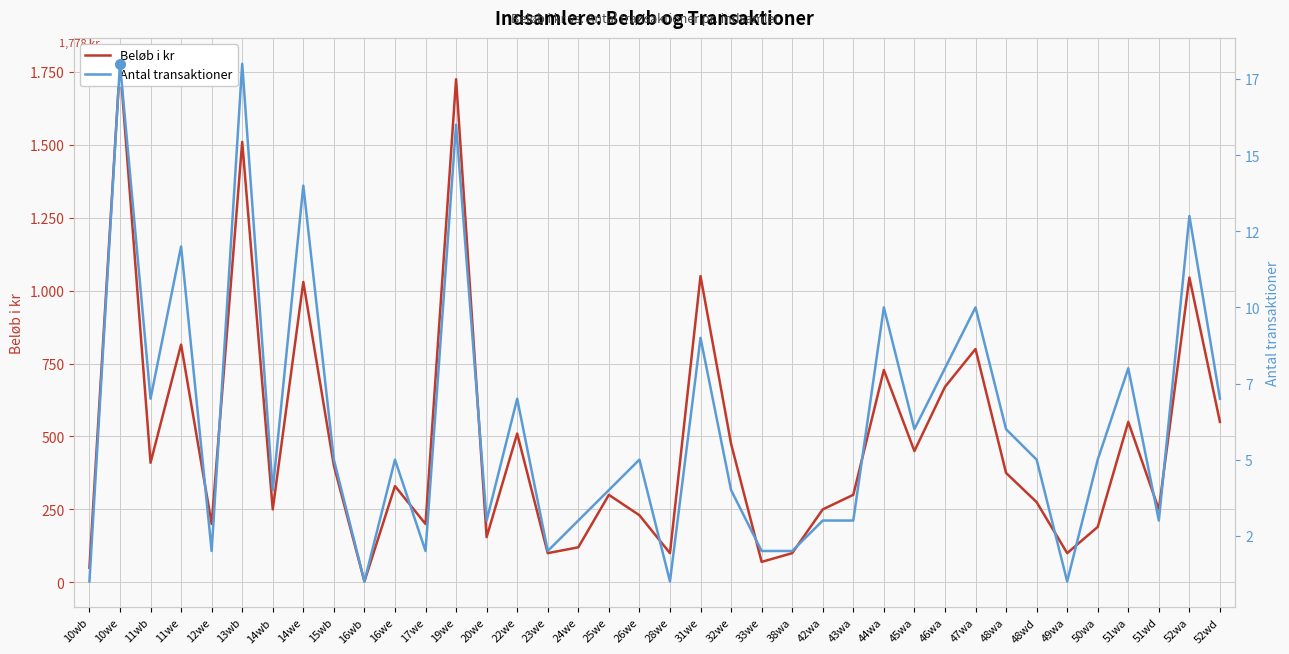

What is the label of the 23rd point from the left?

33we